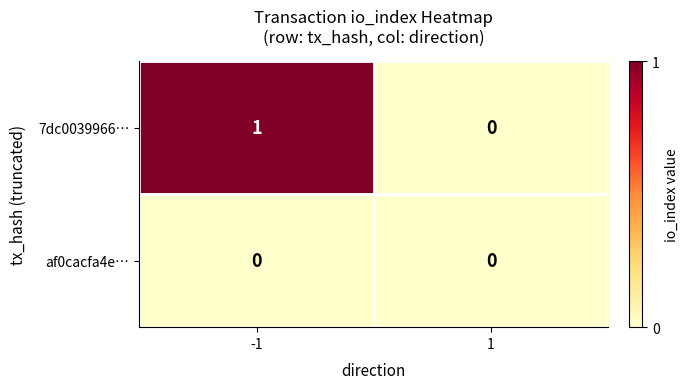

True or false: 7dc0039966… has a value of 1 at -1.

True